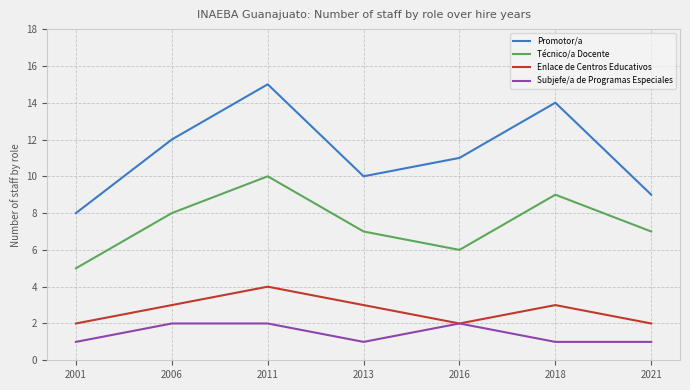

Which series has the largest total across all categories?

Promotor/a